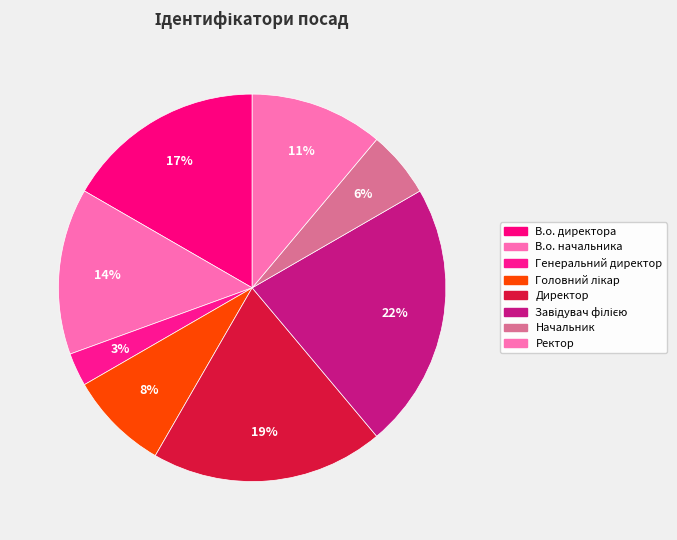

How many segments does this pie chart have?

8